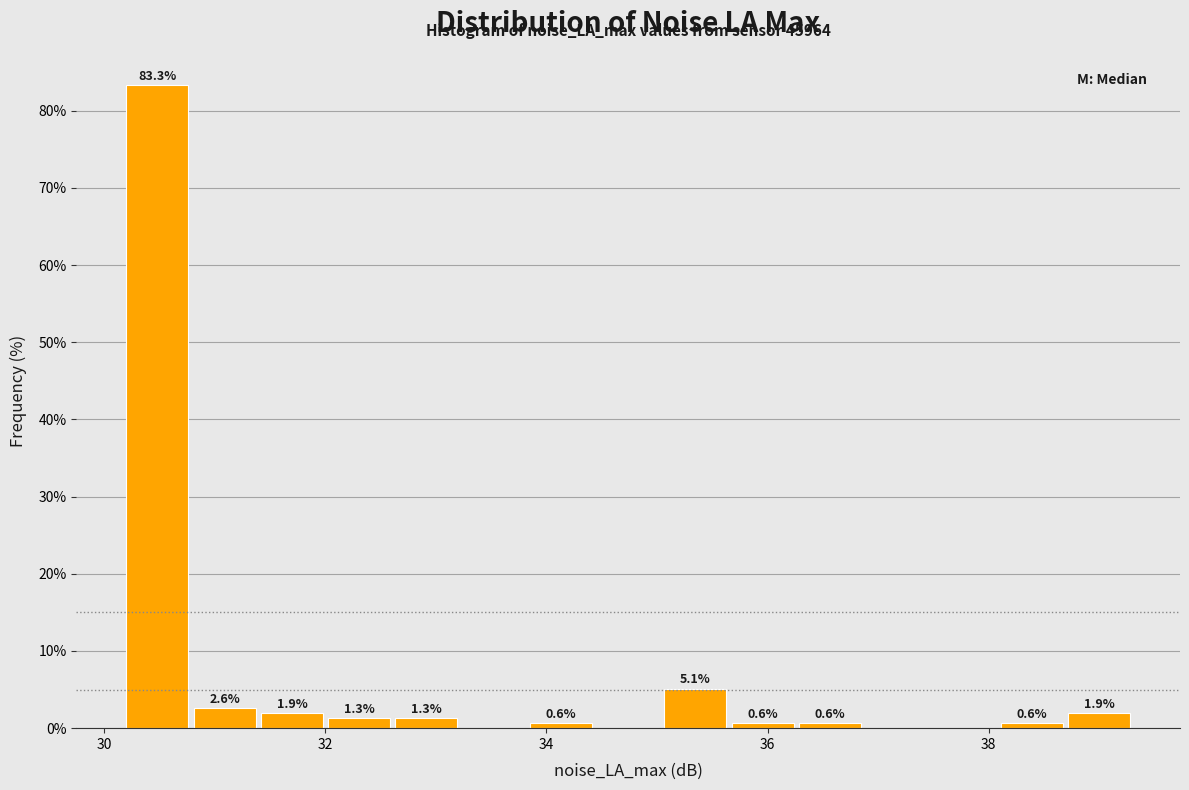

Around what value on the x-axis is the tallest bar? Give the approximate position of its centre, as read against the axis.

30.4